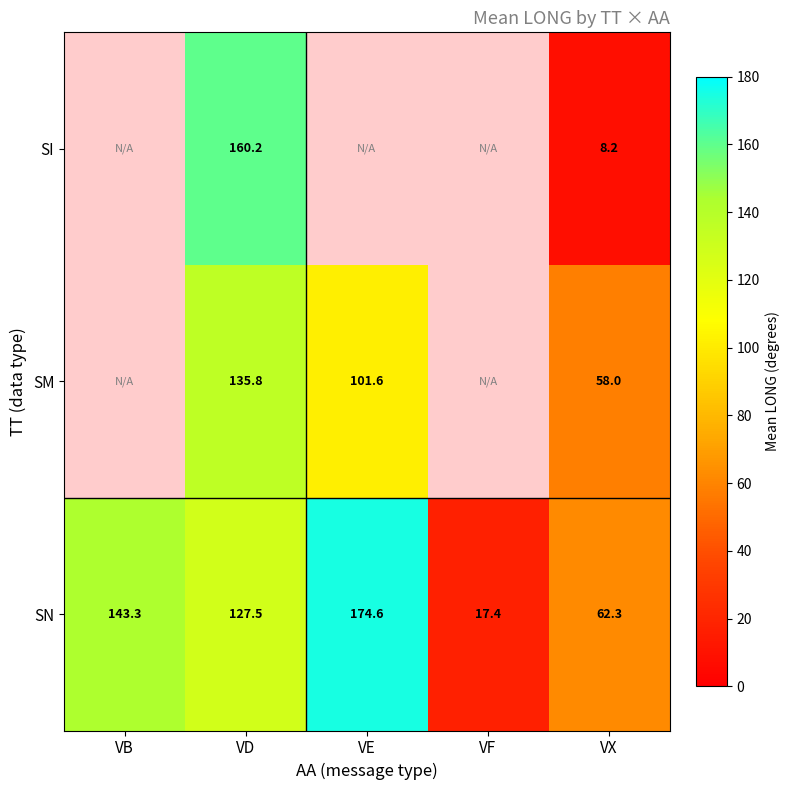

What is the sum of the SN values at VE and VB?

317.9